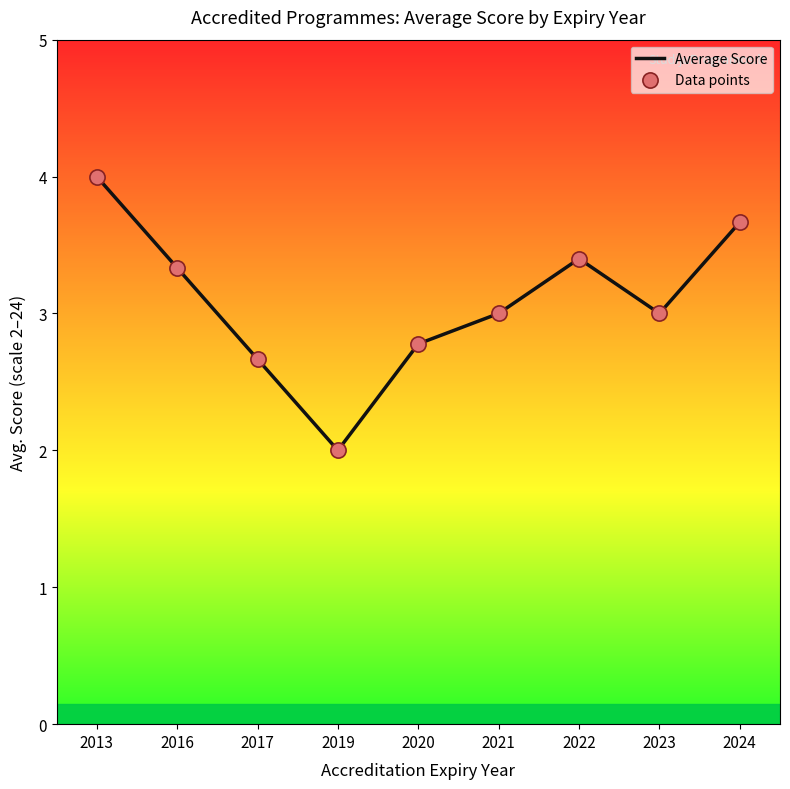

What is the difference between the values at 2023 and 2022?

0.4